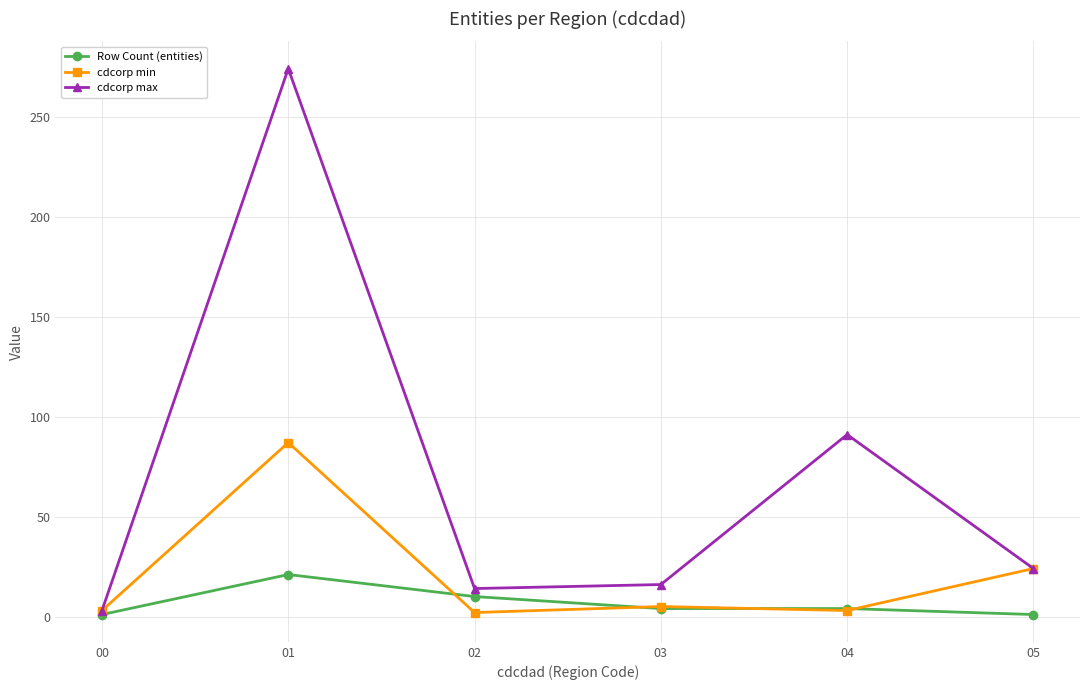

What is the value of the cdcorp min point at the 4th from the left?

5